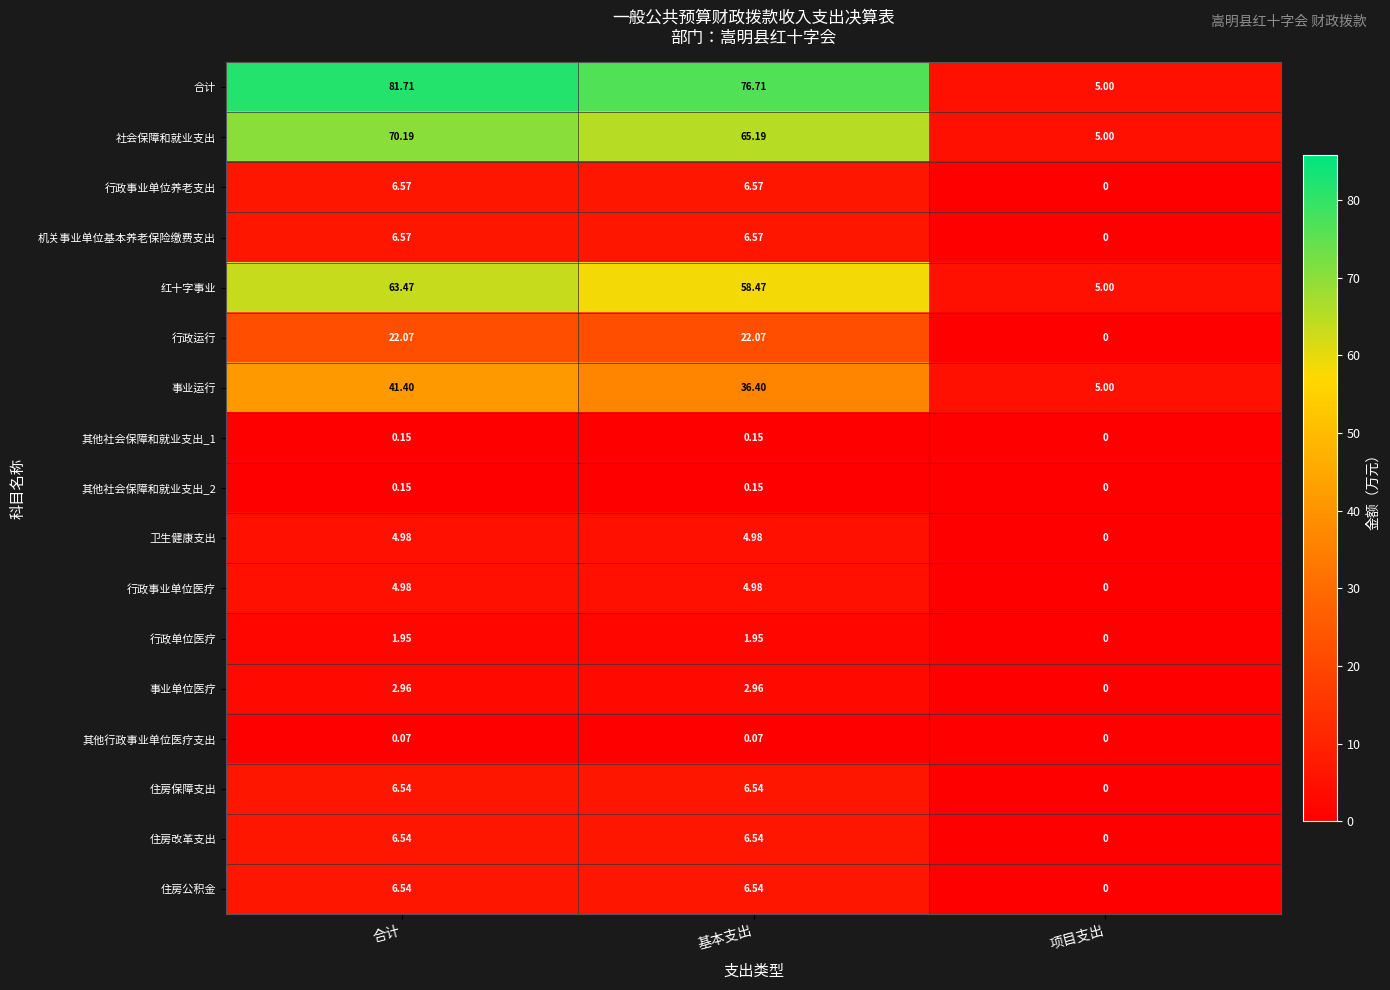

How many values in the 合计 series exceed 76?

2